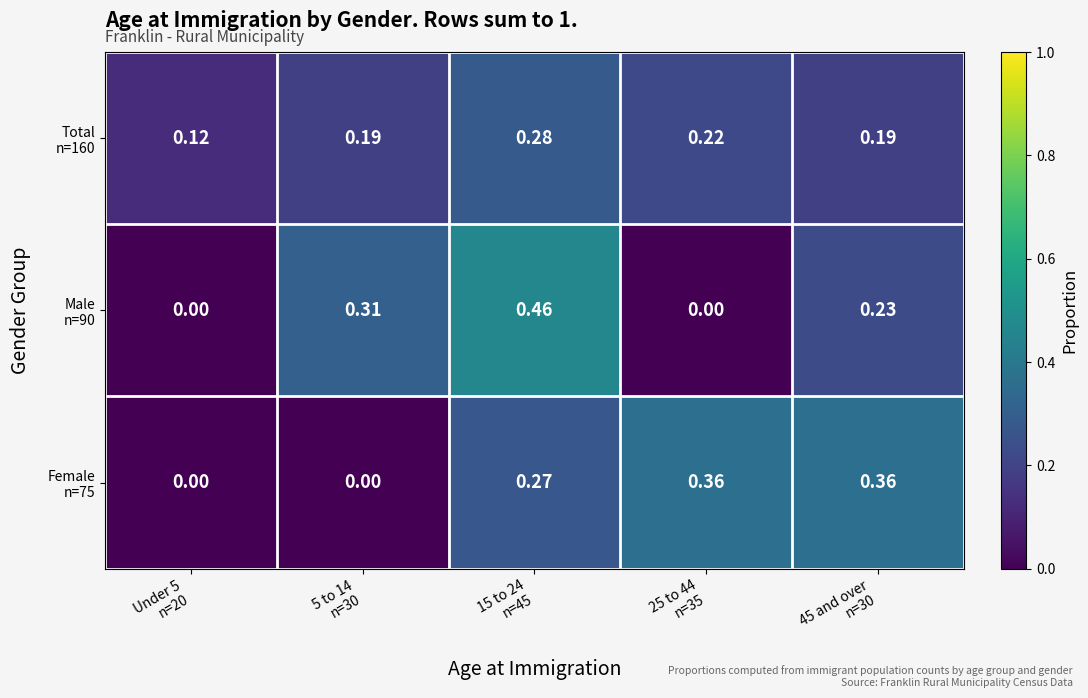

How many categories are shown in the chart?

5